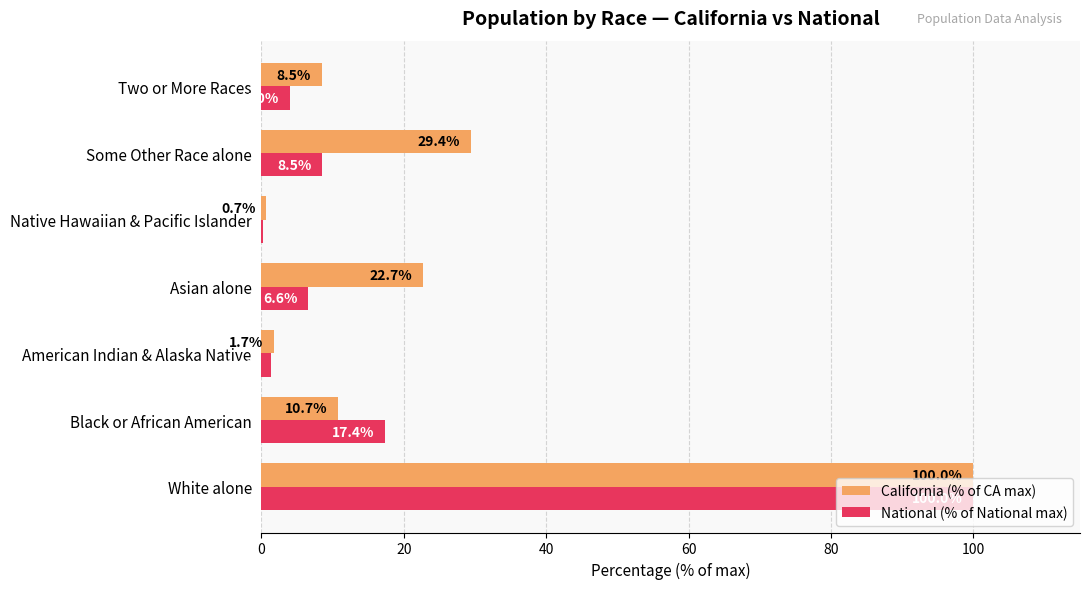

What is the maximum value for California (% of CA max)?

100.0